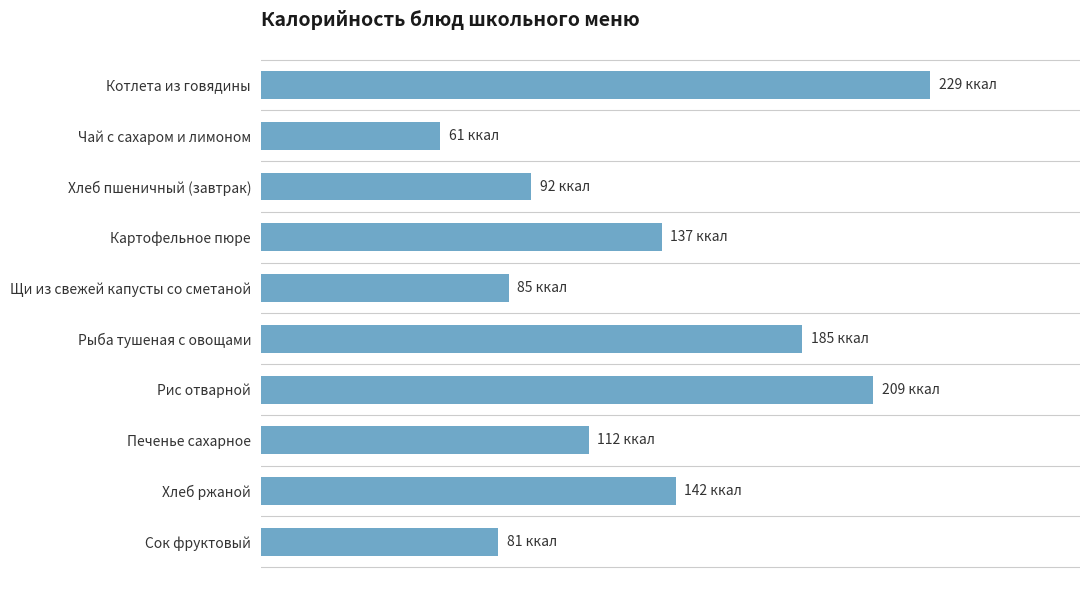

What is the minimum value shown in the chart?

61.2